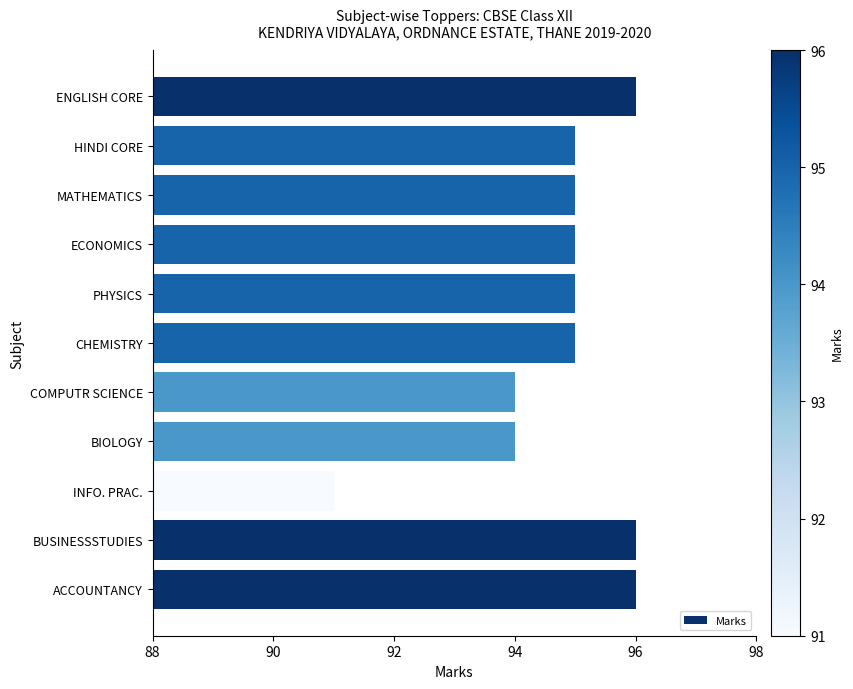

What is the minimum value shown in the chart?

91